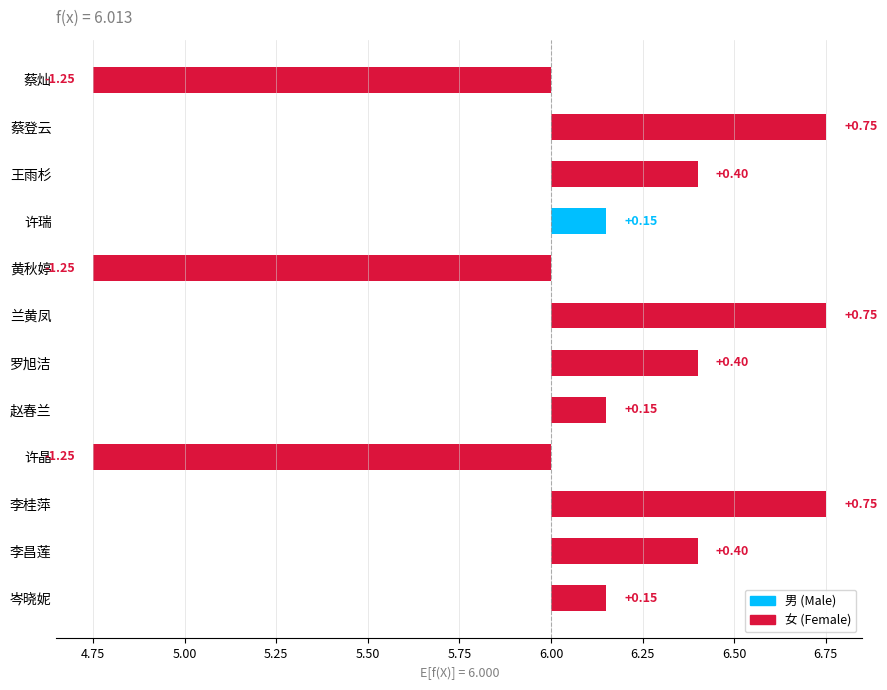

What is the value of the 7th bar from the left?

0.4